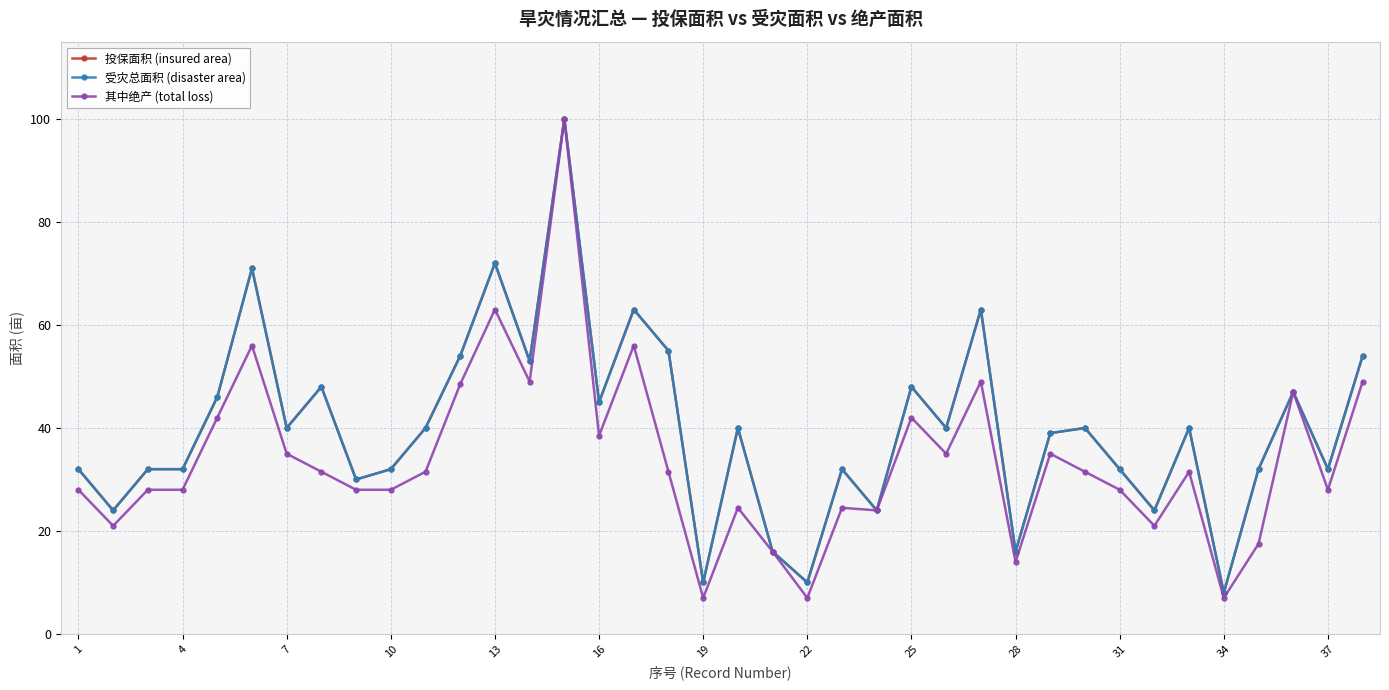

In 其中绝产 (total loss), how many points are lower than both neighbors (excluding endpoints)?

11